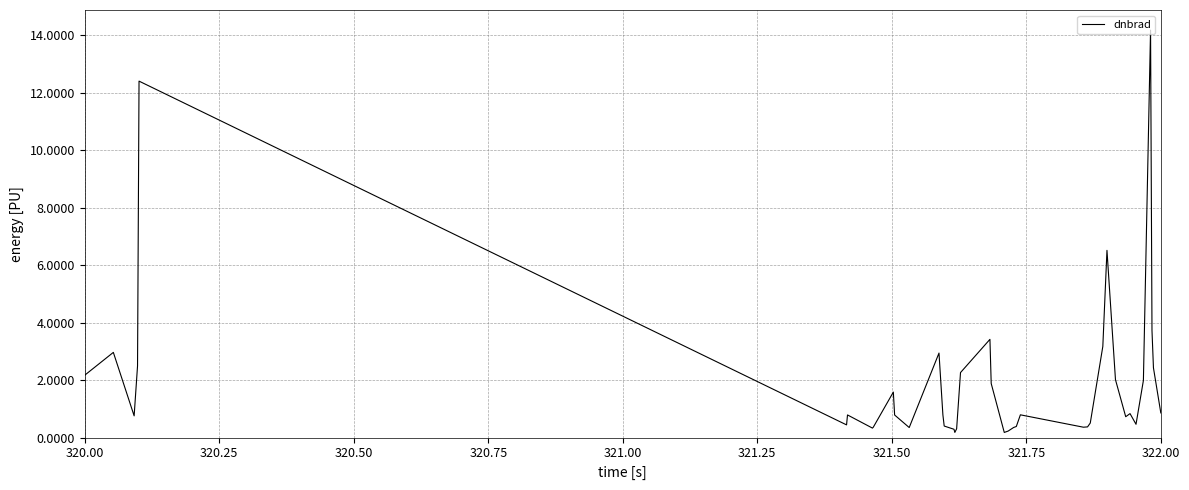

What is the difference between the maximum and minimum values?

14.0